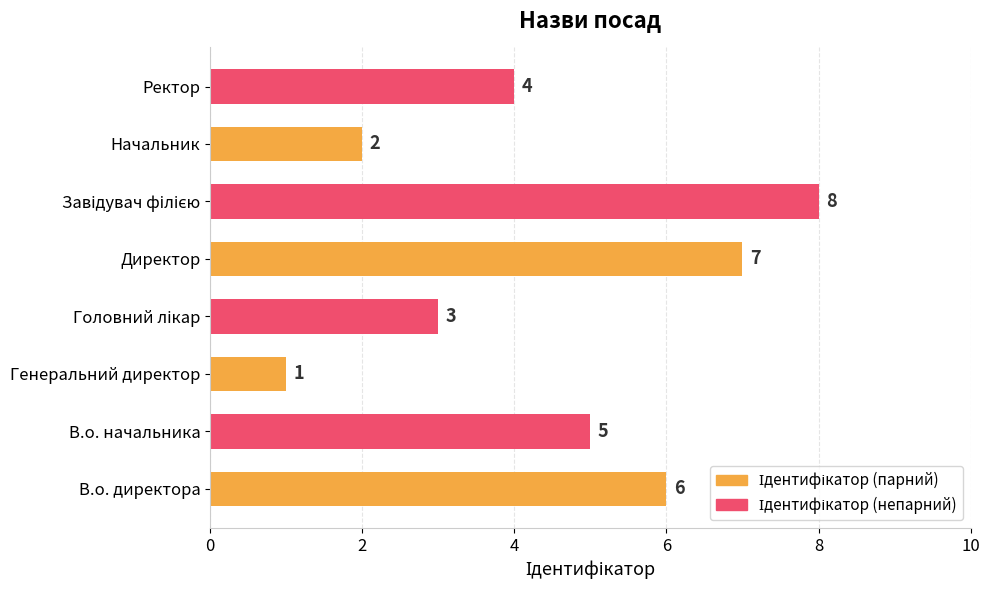

The value at Директор is 11. True or false?

False